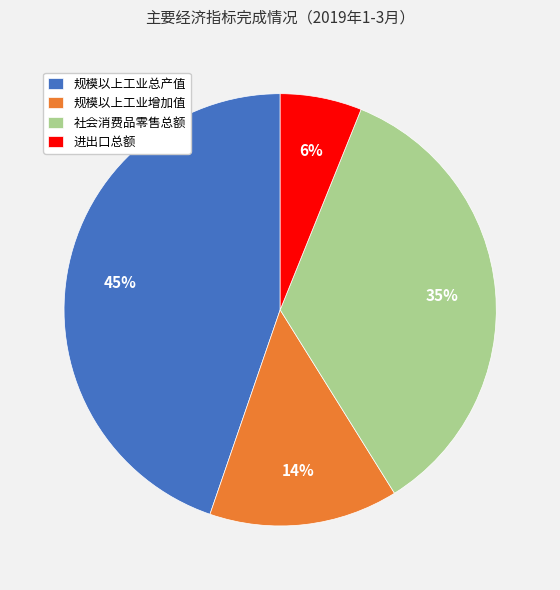

What is the smallest slice in the pie chart?

进出口总额